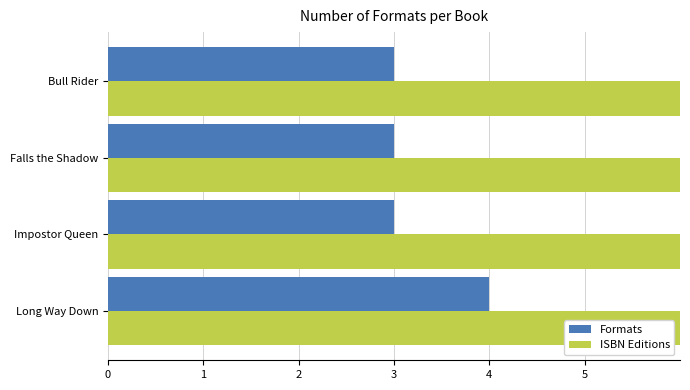

What is the difference between the ISBN Editions values at Falls the Shadow and Impostor Queen?

71748008